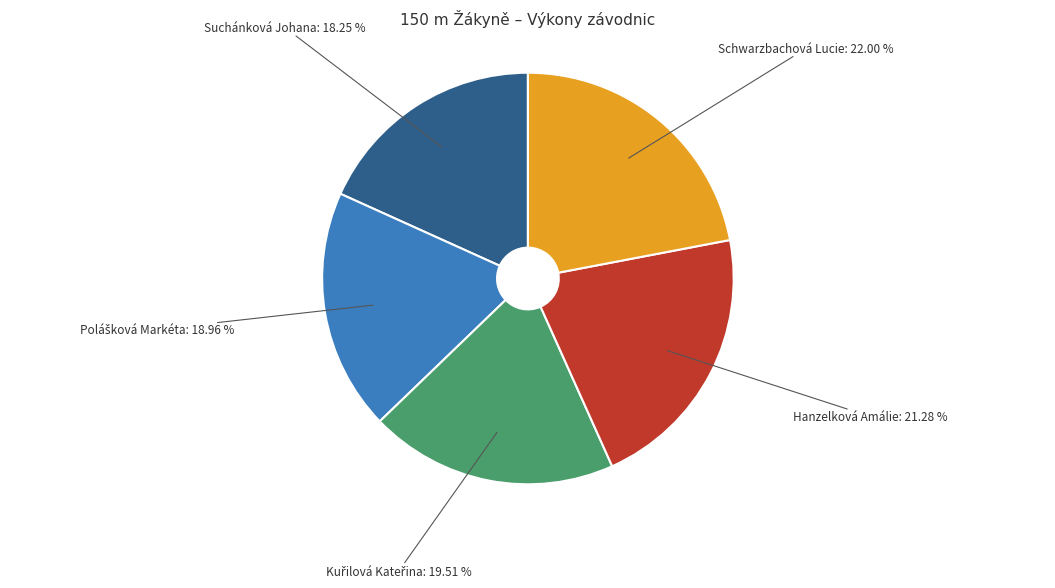

Which slice is the smallest?

Suchánková Johana